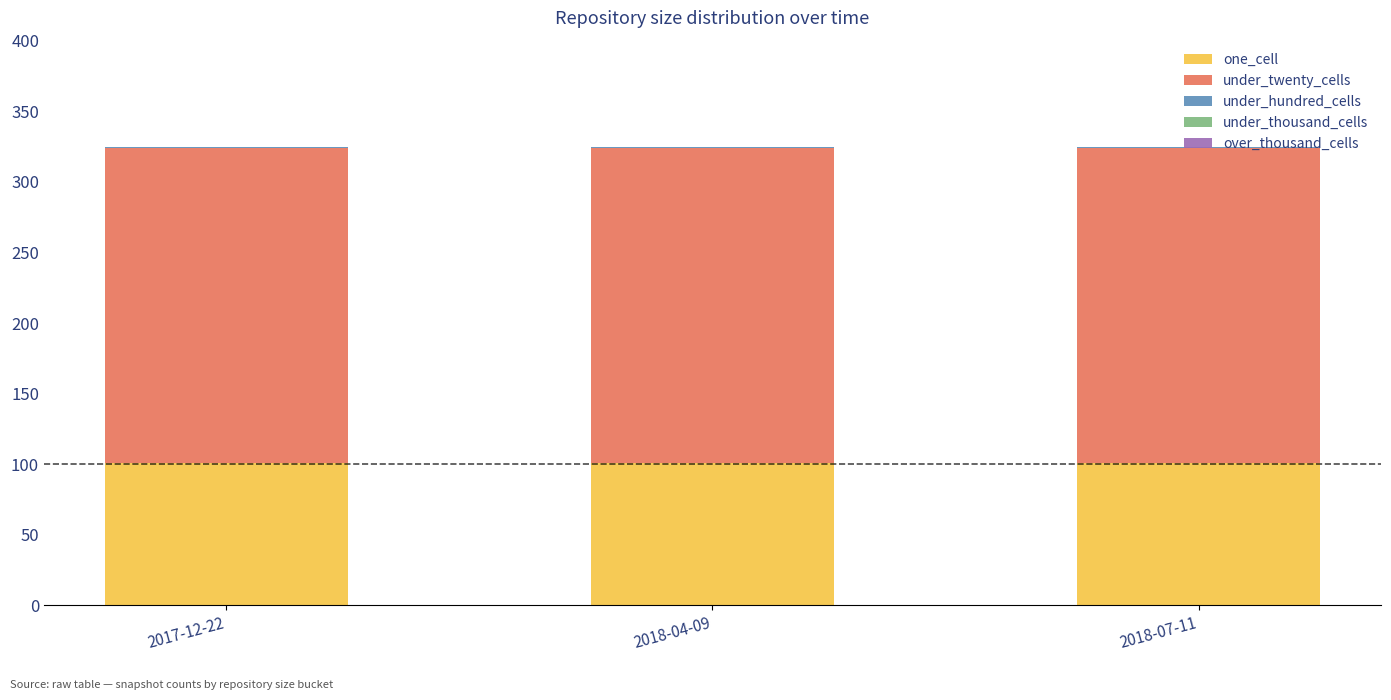

The one_cell series shows 151 at 2017-12-22. True or false?

False